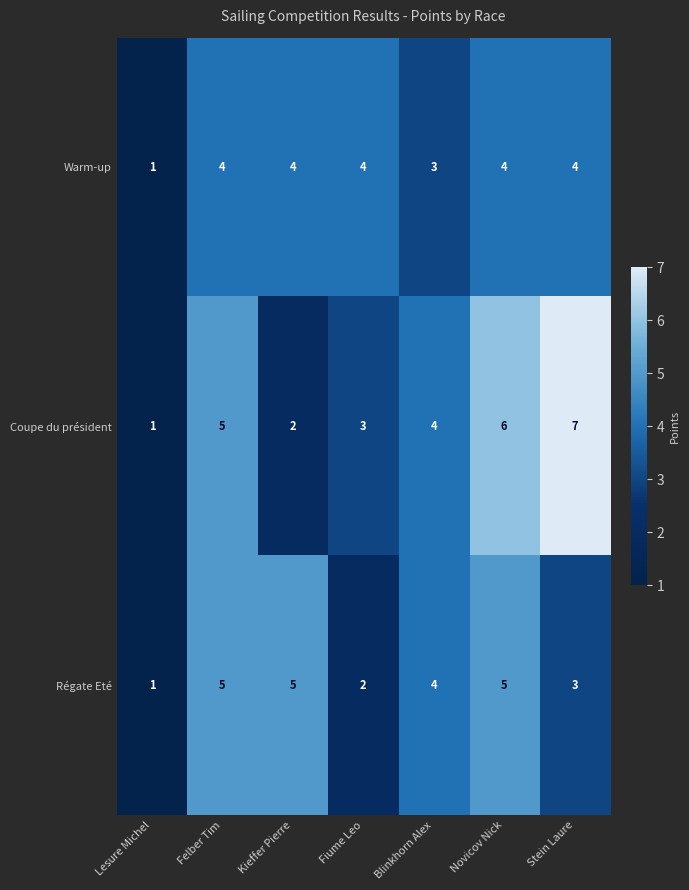

The Coupe du président series shows 6 at Novicov Nick. True or false?

True